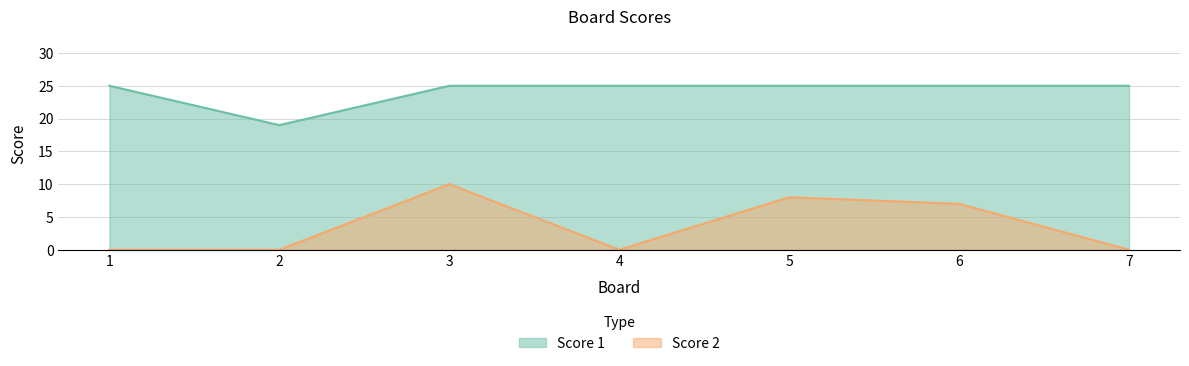

Does the chart have visible grid lines?

Yes